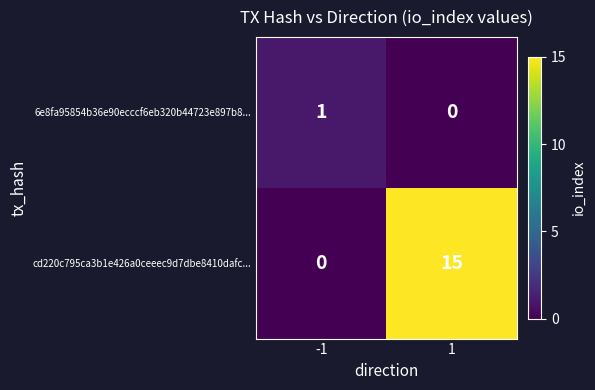

How many data points in cd220c795ca3b1e426a0ceeec9d7dbe8410dafc... are less than 15?

1